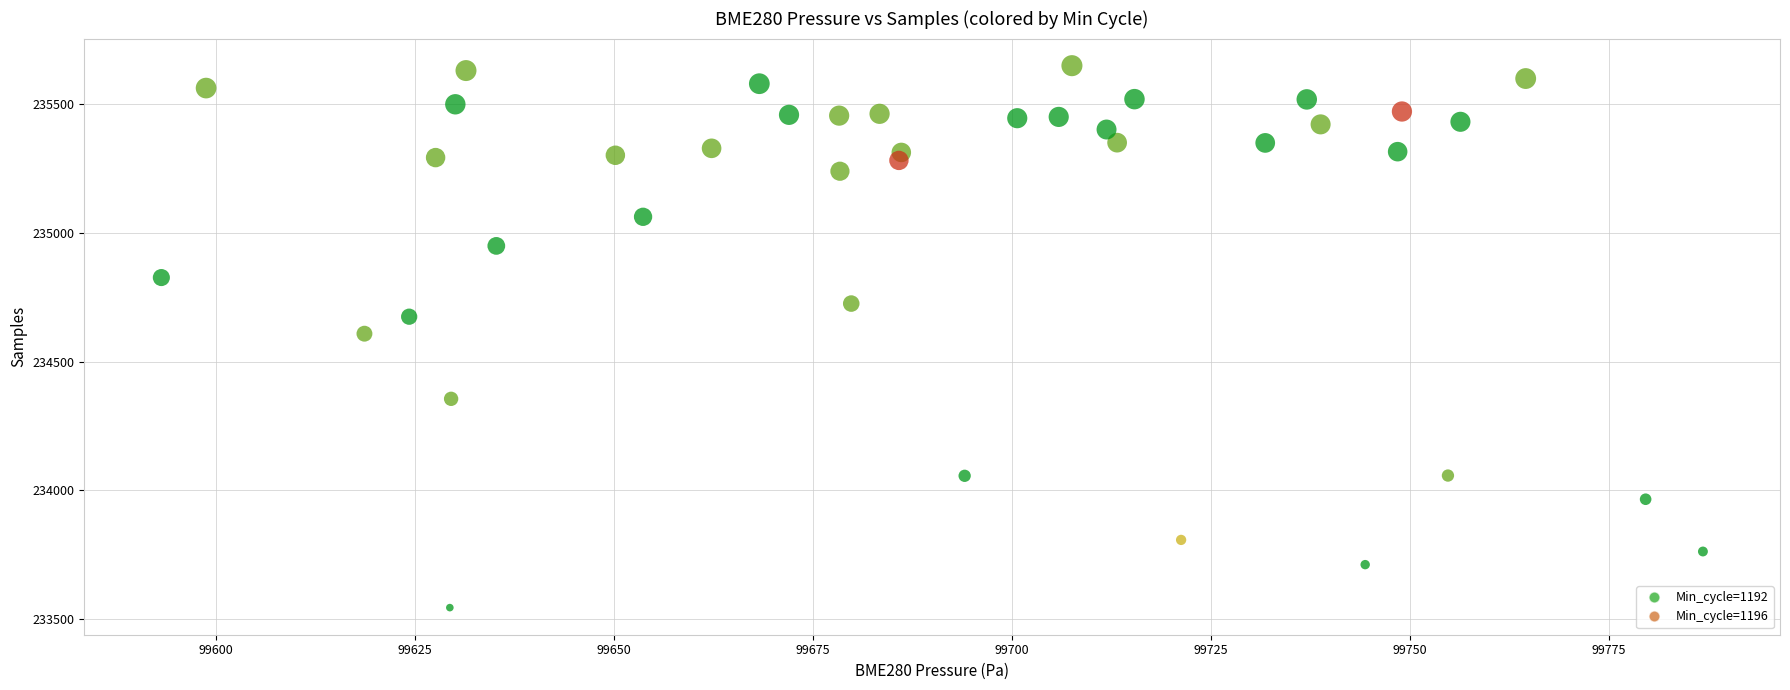

What is the range of Y values (max minus min)?

2105